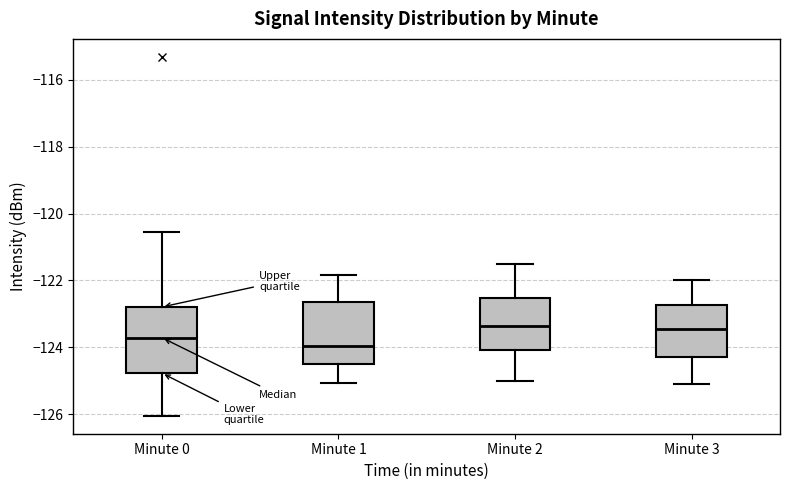

Reading left to right, read every box against the y-axis: the position of its median line, the range the box covers, and the ends of its whiskers. The values are not printed on the chart, so give them approximately, as read against the axis.

Minute 0: median -123.8, box -124.8 to -122.8, whiskers -126.0 to -120.6
Minute 1: median -124.0, box -124.4 to -122.6, whiskers -125.0 to -121.8
Minute 2: median -123.4, box -124.0 to -122.6, whiskers -125.0 to -121.4
Minute 3: median -123.4, box -124.2 to -122.8, whiskers -125.0 to -122.0